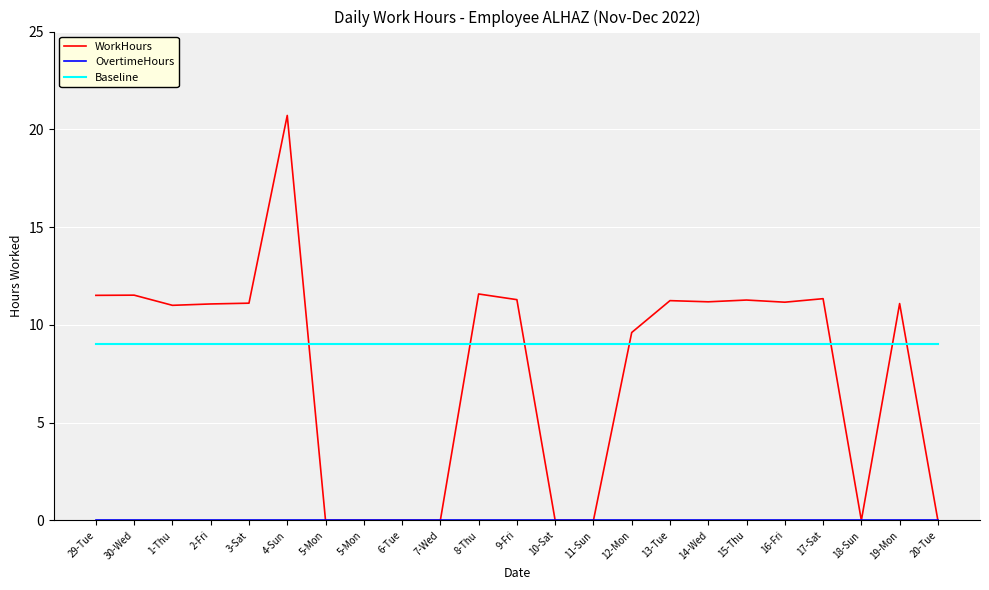

How many lines are shown in the chart?

3